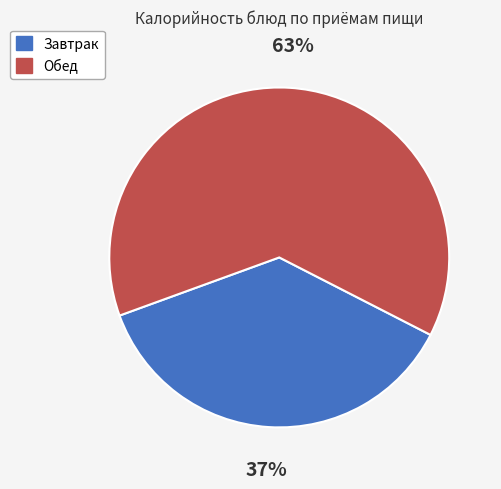

To the nearest percent, what portion does Завтрак represent?

37%